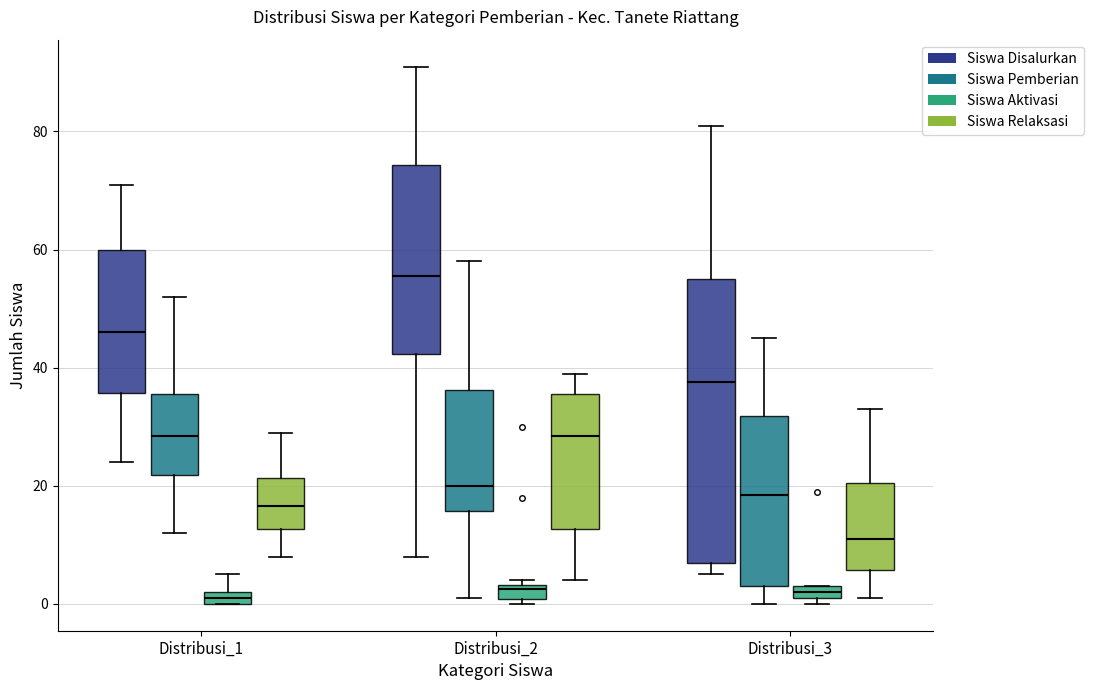

Which box's median line is the highest?

Distribusi_2 (Siswa Disalurkan)